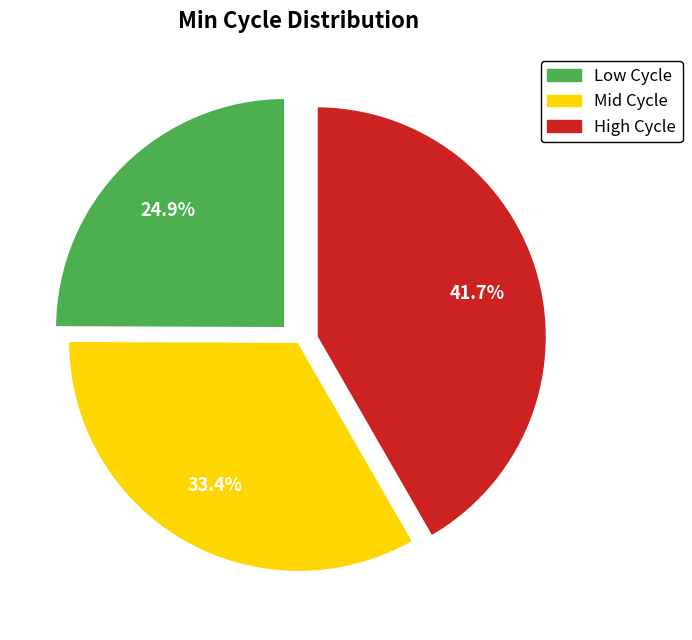

Does Low Cycle account for over 50% of the chart?

No